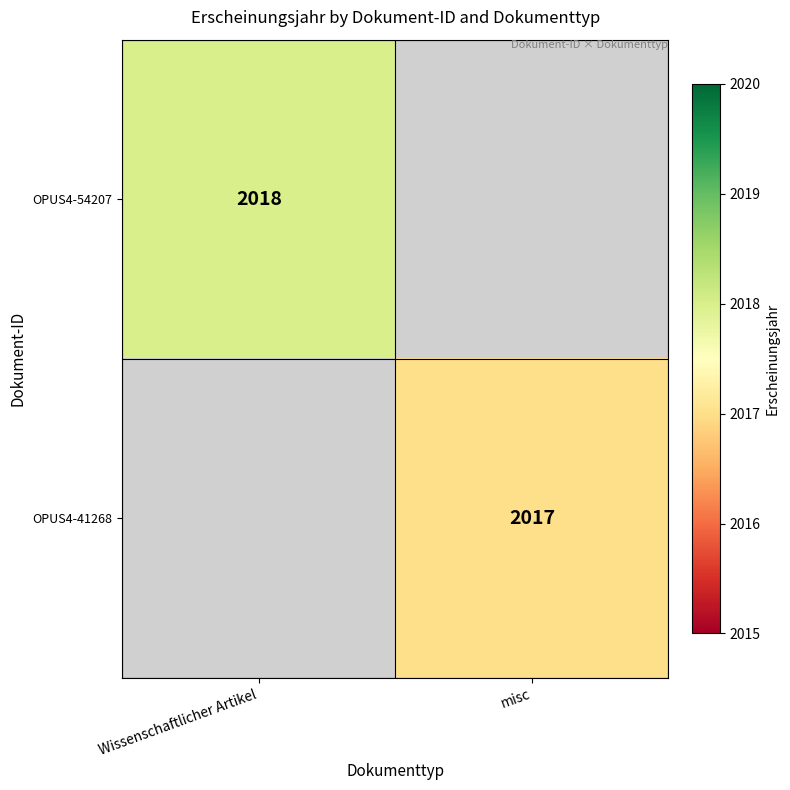

Between misc and Wissenschaftlicher Artikel, which is larger?

Wissenschaftlicher Artikel